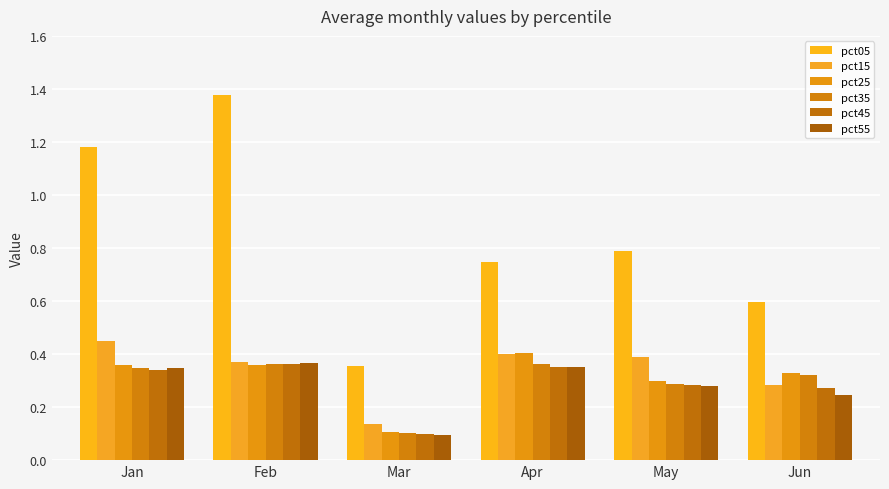

The pct45 series shows 0.5 at Jun. True or false?

False